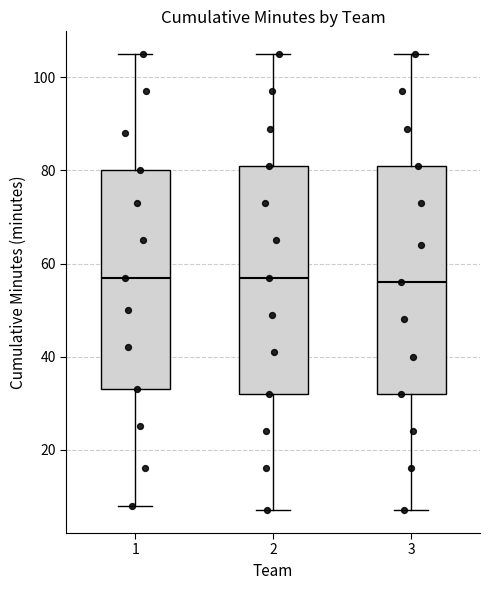

Reading left to right, transcribe this box plot: for each box, give where its median line is, the range the box spans, and where its two whiskers end, as read against the y-axis. The values are not printed on the chart, so give them approximately, as read against the axis.

1: median 58, box 34 to 80, whiskers 8 to 106
2: median 58, box 32 to 82, whiskers 8 to 106
3: median 56, box 32 to 82, whiskers 8 to 106